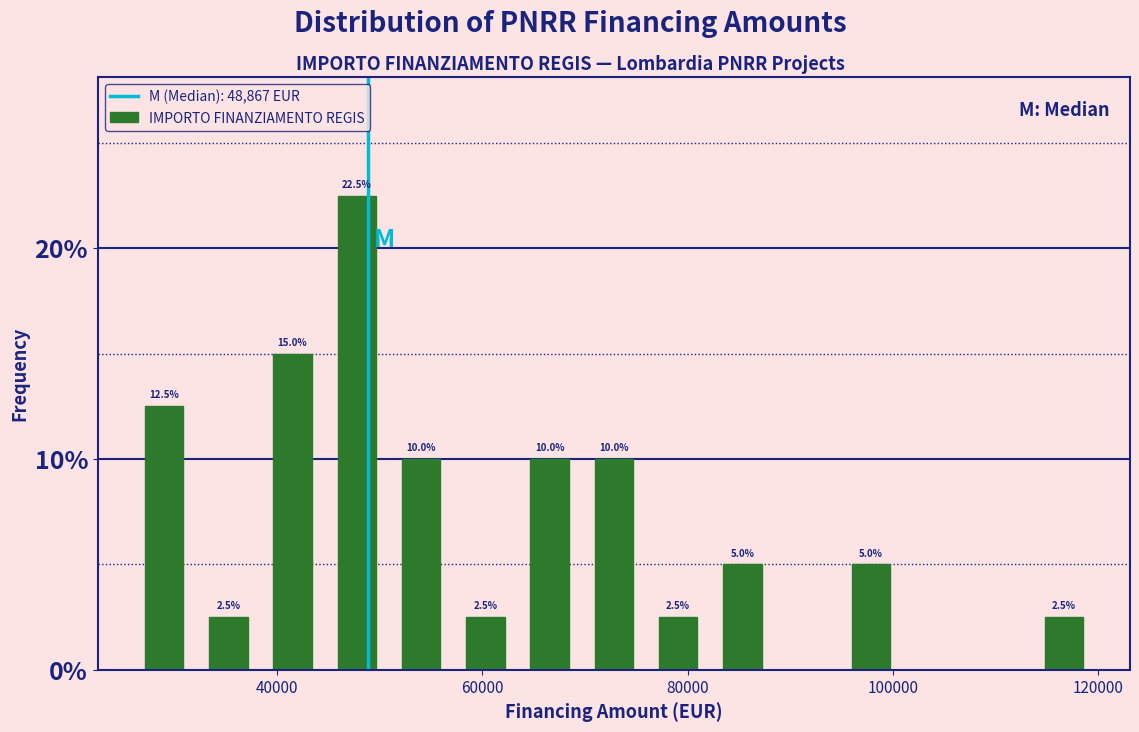

Around what value on the x-axis is the tallest bar? Give the approximate position of its centre, as read against the axis.

48000